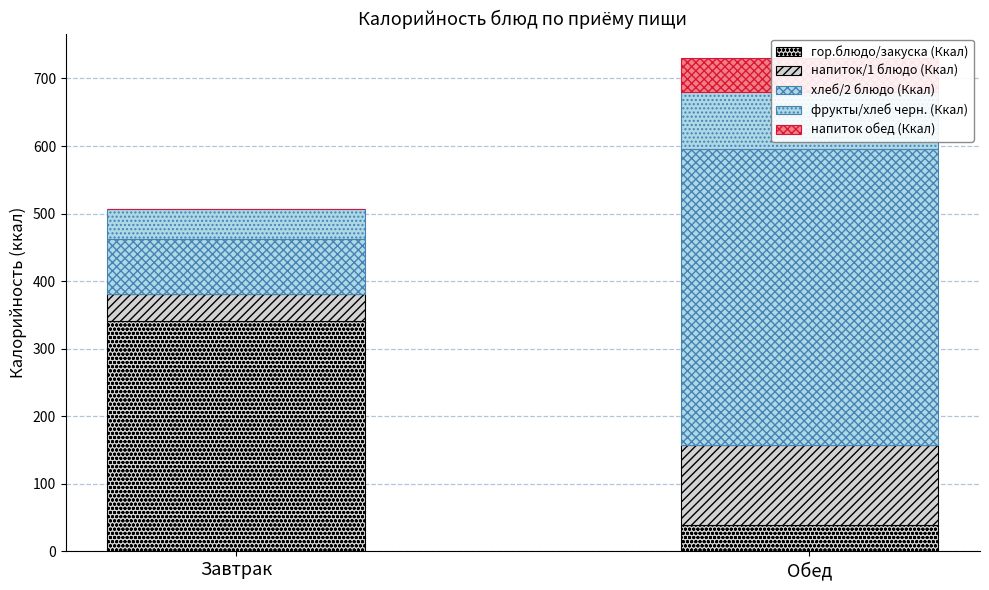

What is the difference between the гор.блюдо / закуска (Калорийность) values at Завтрак and Обед?

302.6